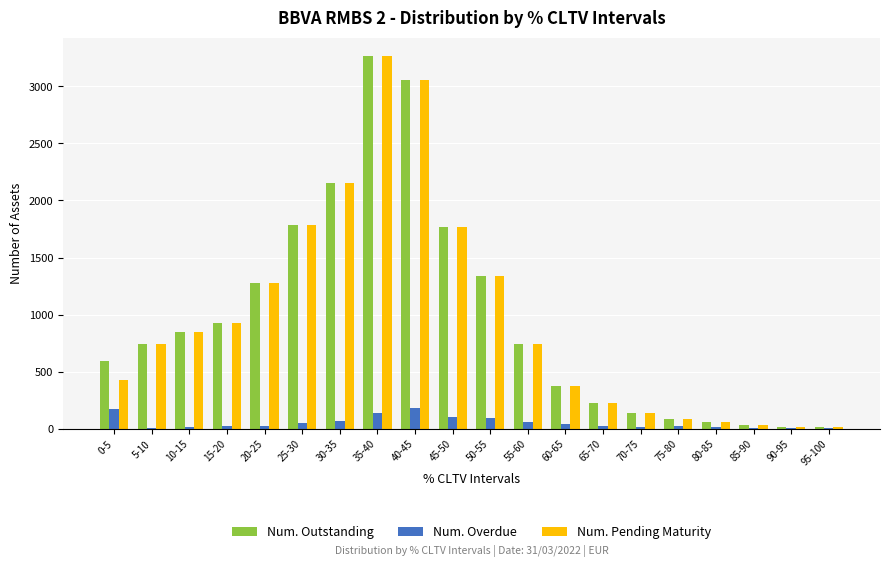

Which label corresponds to the largest value in the chart?

35-40